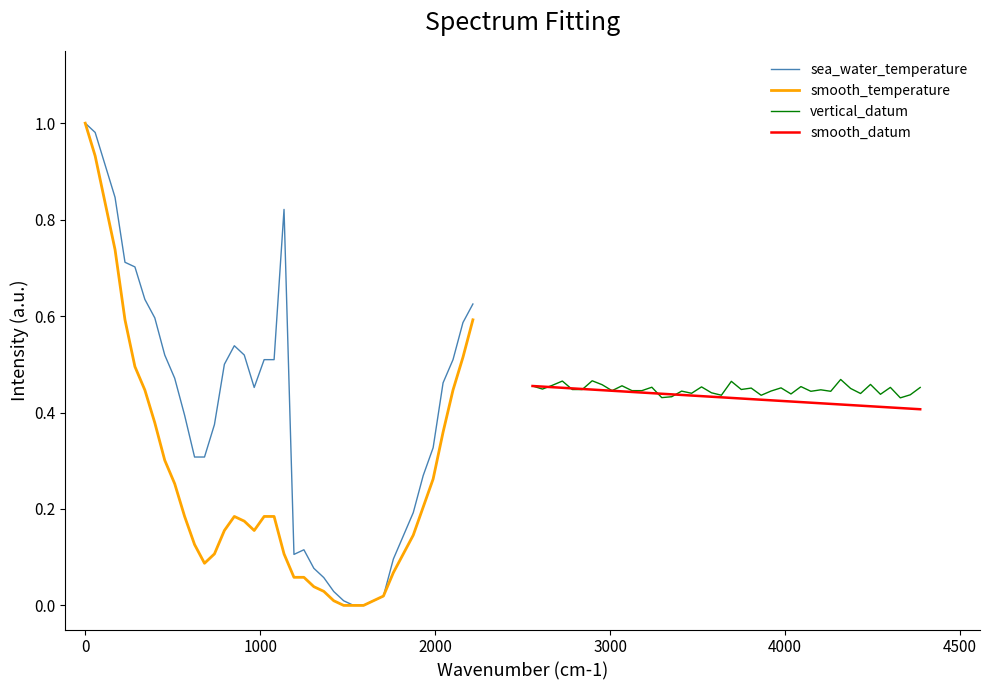

Is it true that smooth_temperature equals 0.3 at 38?

False